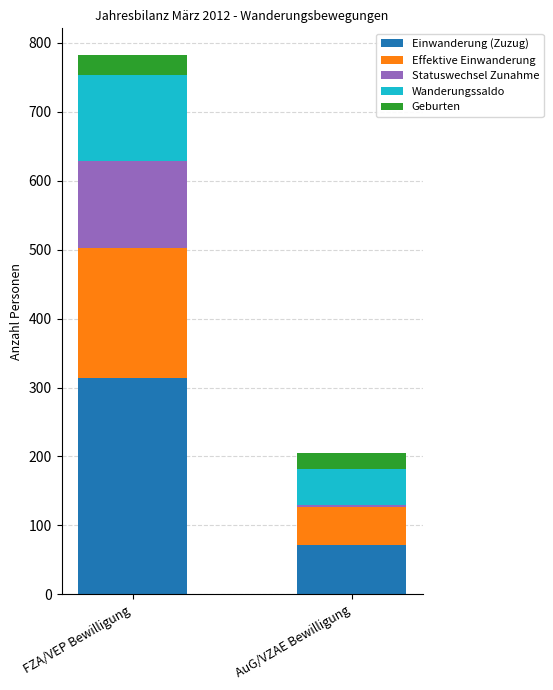

The Einwanderung (Zuzug) series shows 123 at FZA/VEP Bewilligung. True or false?

False